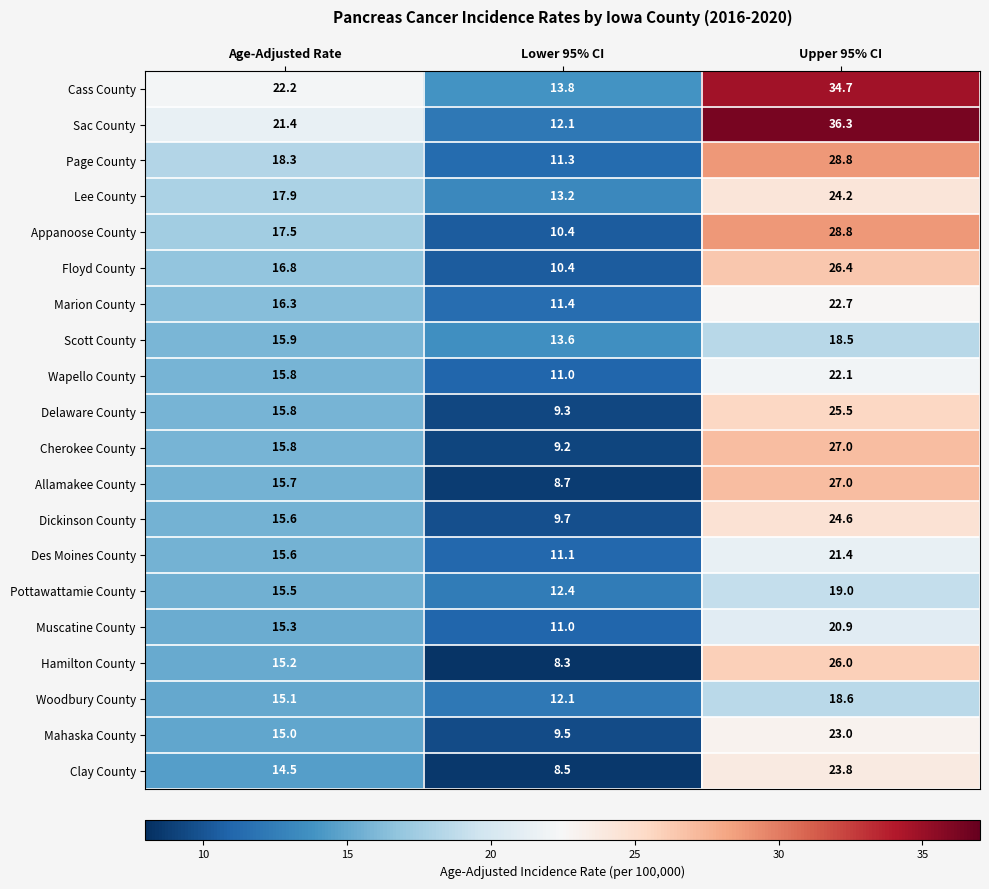

What is the total value across all series at Upper 95% CI?

499.3